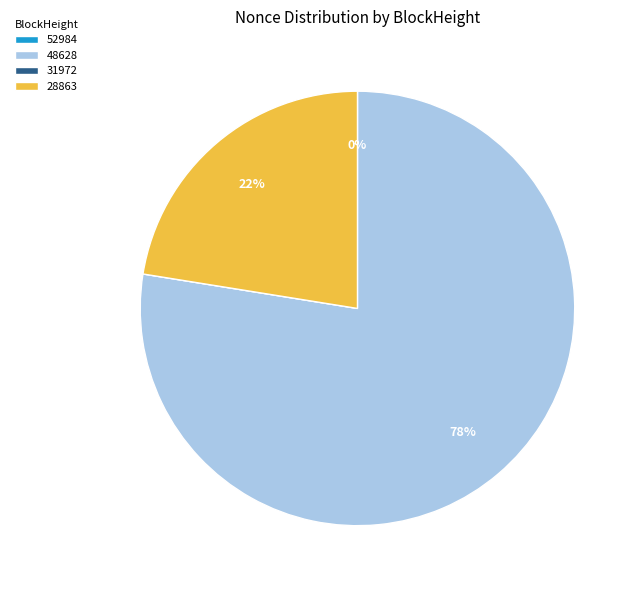

To the nearest percent, what is the difference between the largest and smallest slice percentages?

78%